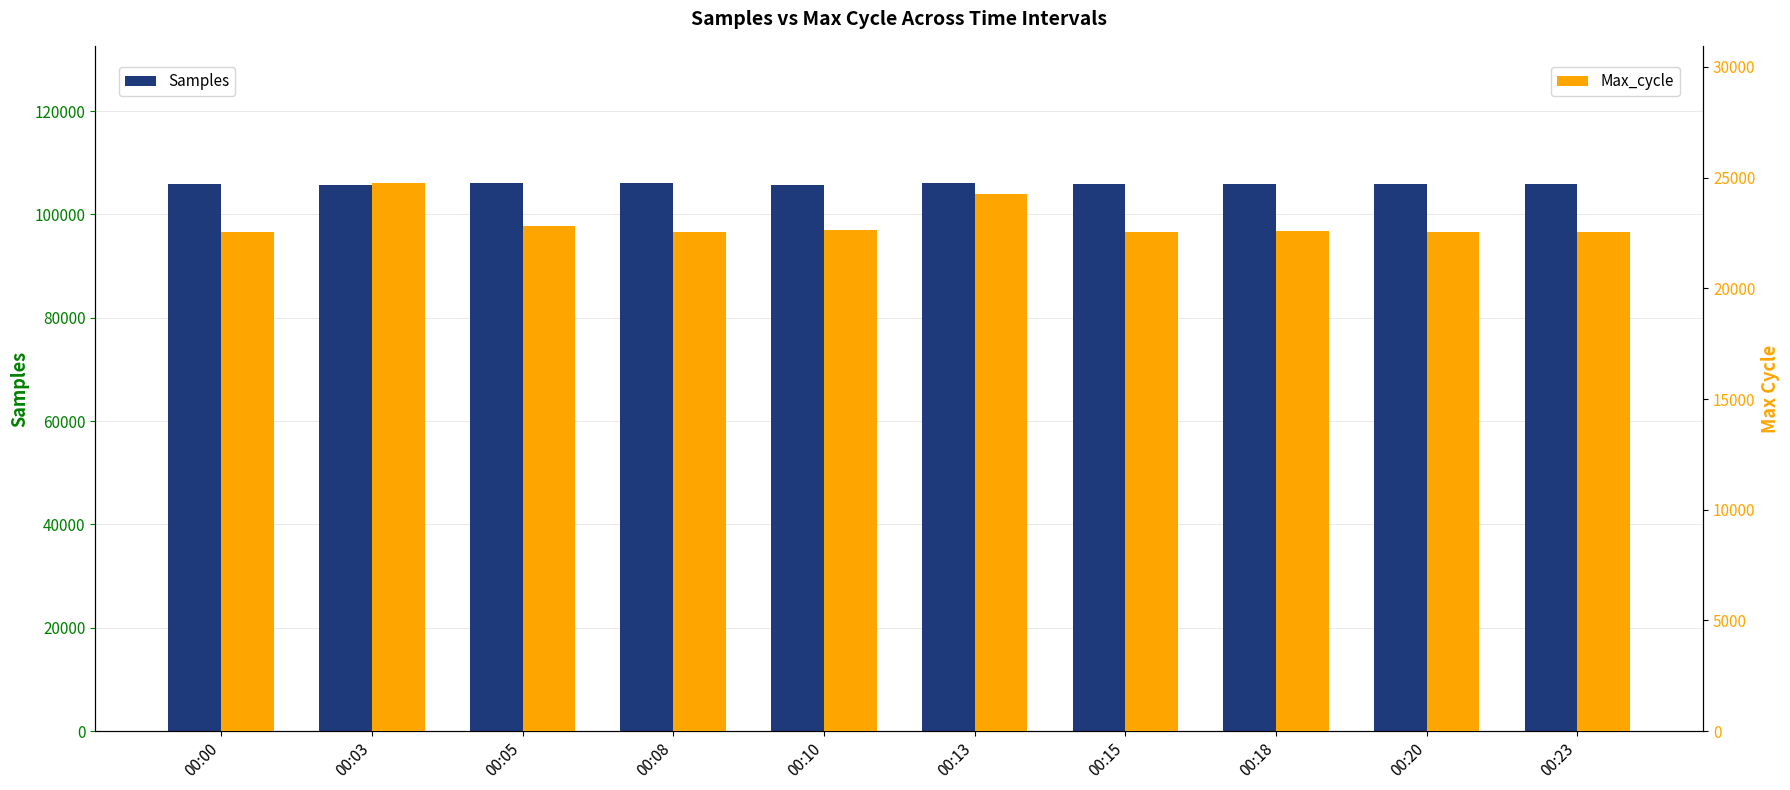

At which category is the sum across all series the highest?

00:03